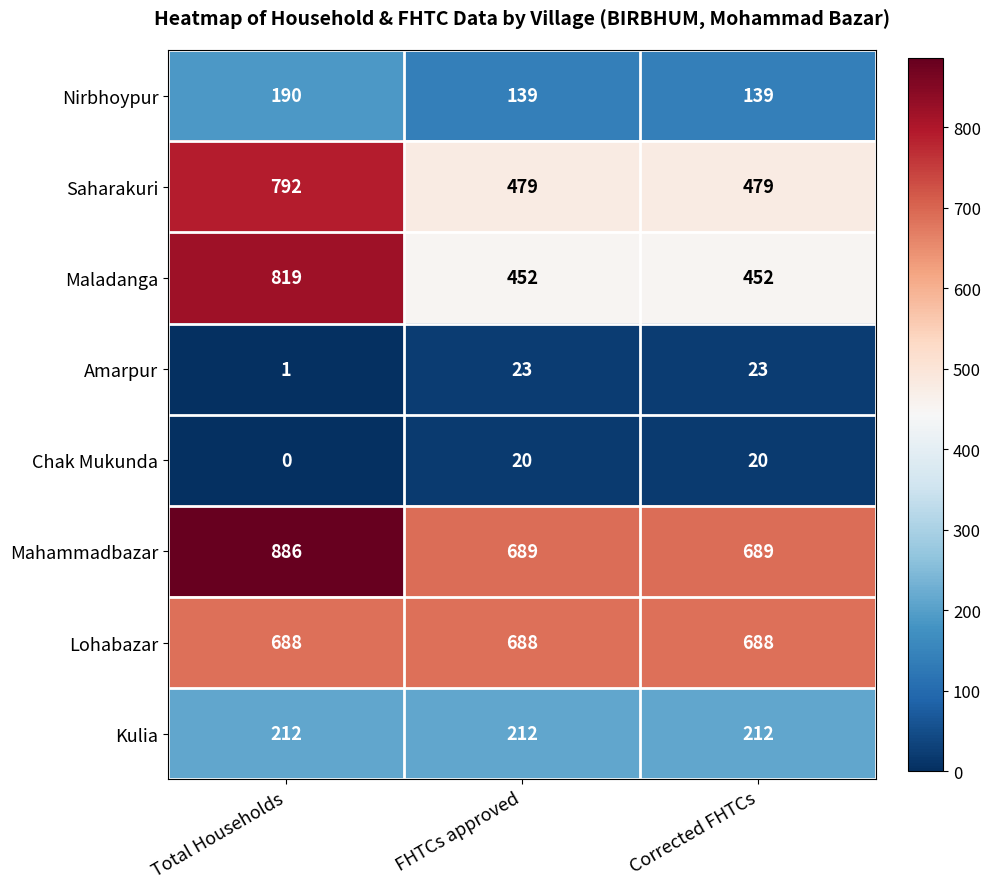

What is the spread (max minus min) of values at Total Households?

886